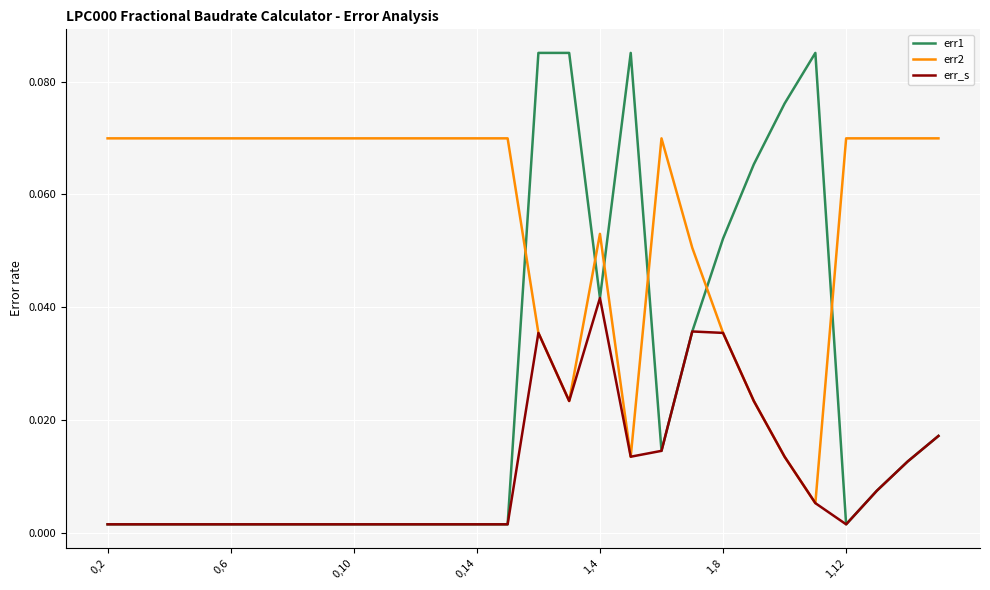

How many series are shown in this chart?

3